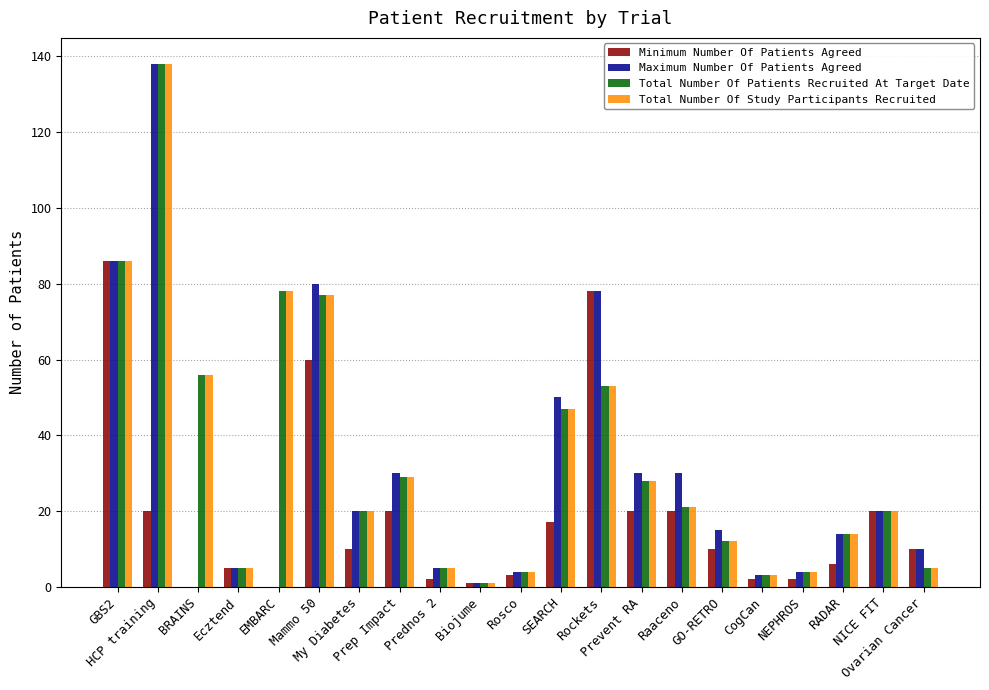

What is the highest value of the Total Number Of Patients Recruited At Target Date series?

138